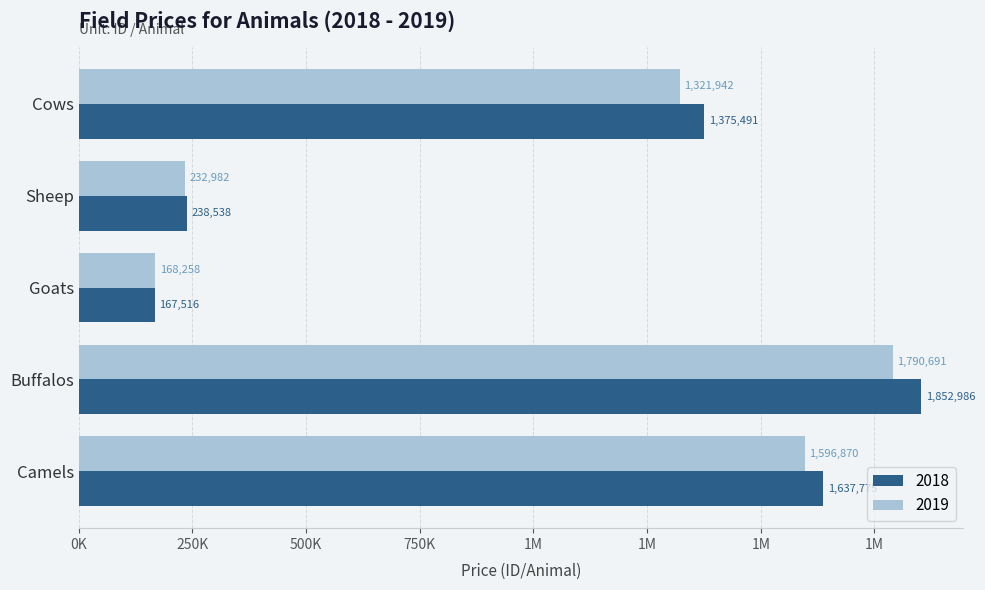

At which label does 2019 reach its peak?

Buffalos